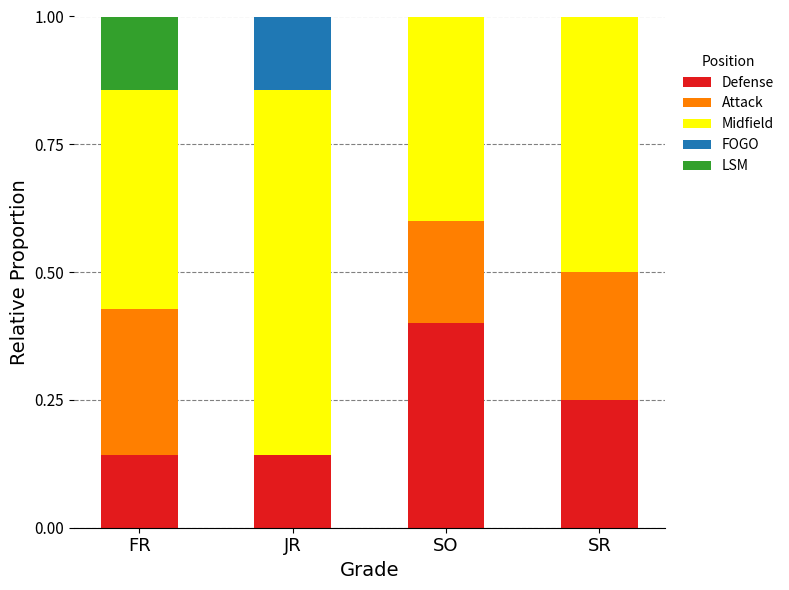

What is the total value across all series at SR?

1.0